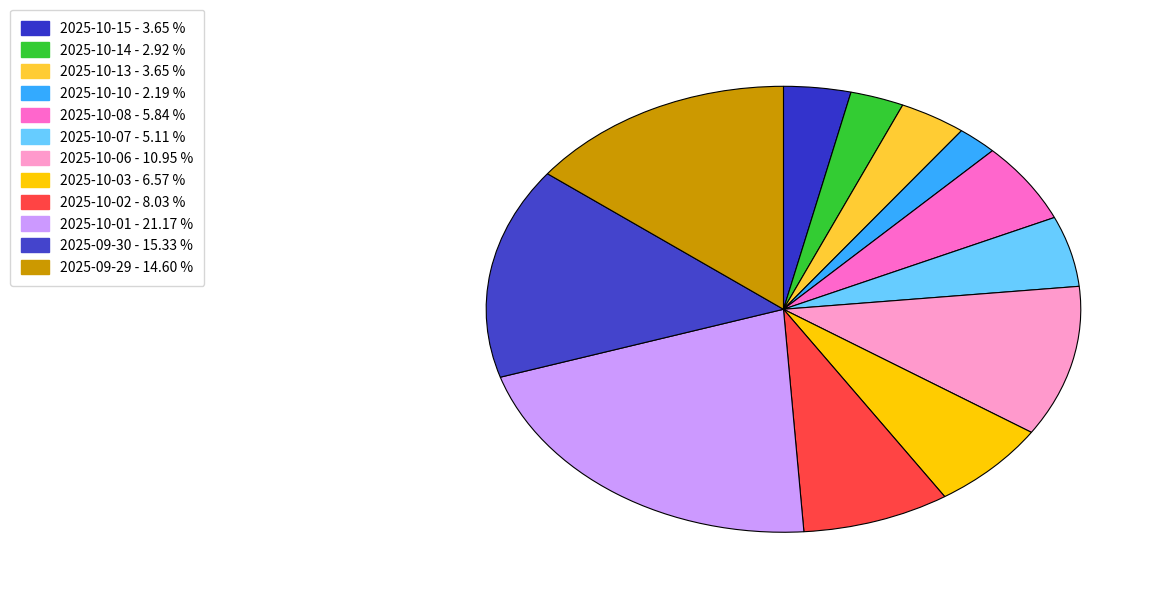

Which slice is the smallest?

2025-10-10